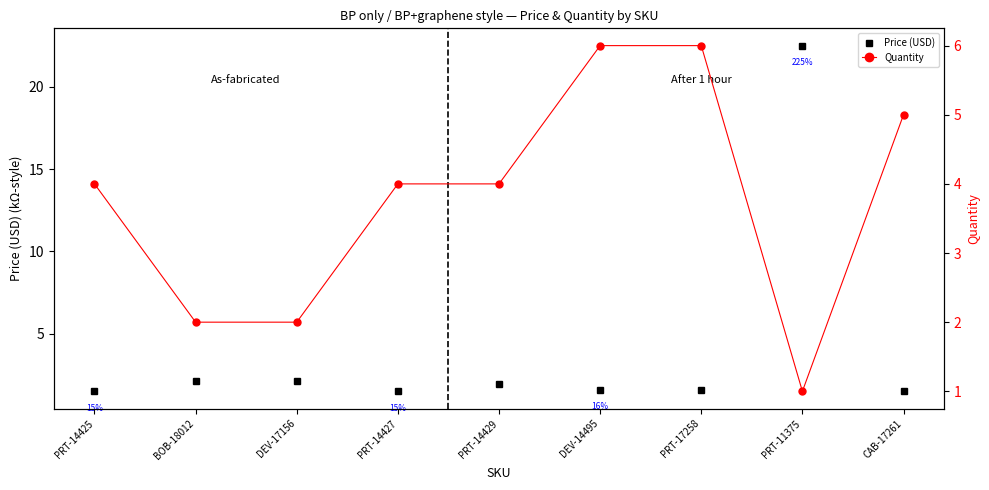

Rank the series by their average value, from lowest to highest.

Quantity, Price (USD)